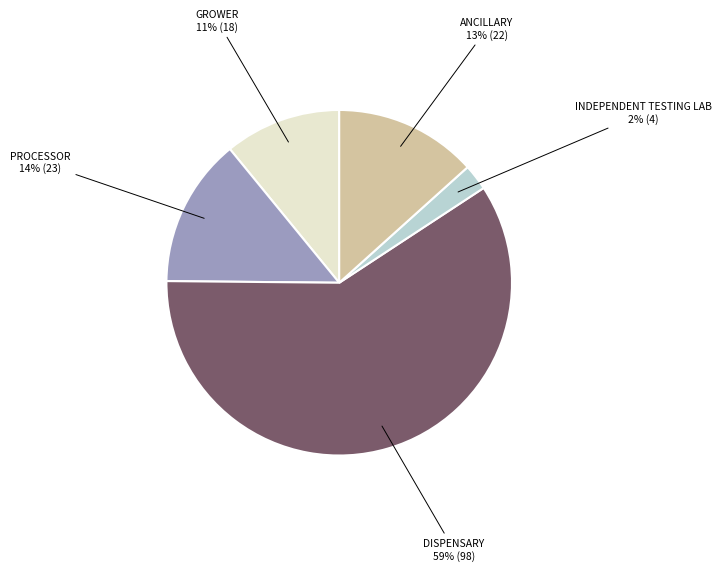

To the nearest percent, what is the average slice percentage?

20%